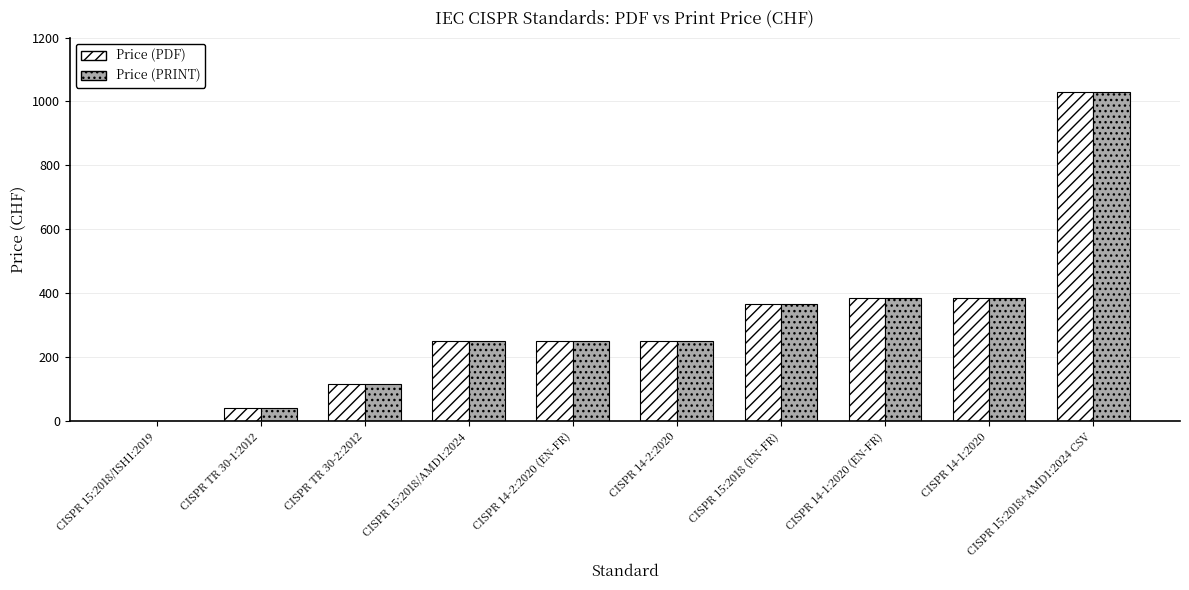

What is the approximate value of Price (PRINT) at CISPR 14-1:2020, to the nearest 50?

400